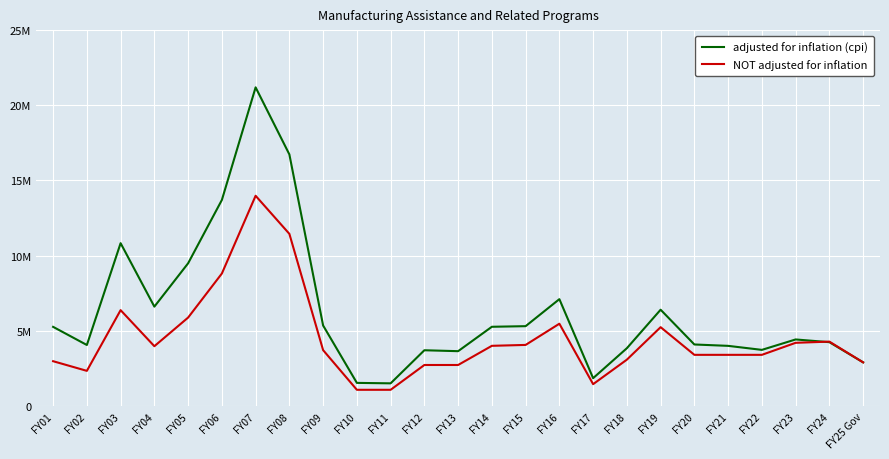

Where is the first local maximum for NOT adjusted for inflation?

FY03